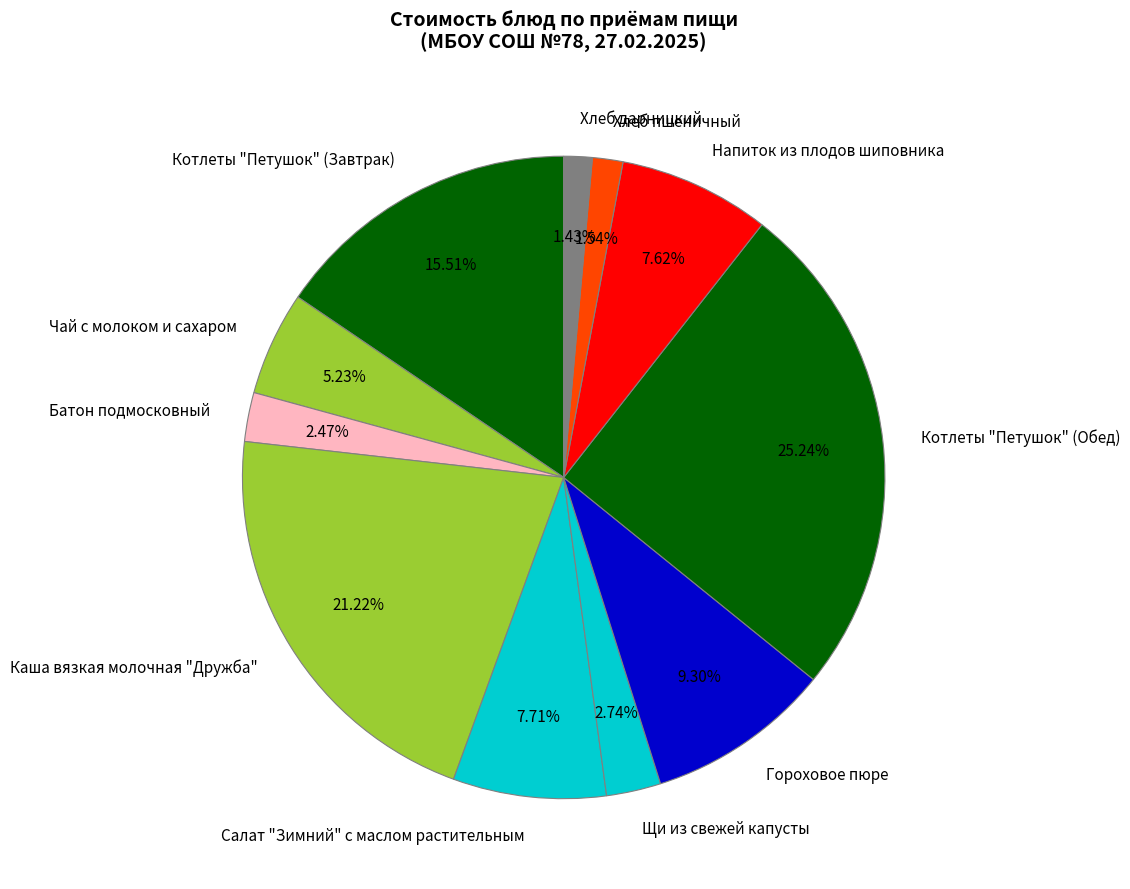

Between Салат "Зимний" с маслом растительным and Чай с молоком и сахаром, which is larger?

Салат "Зимний" с маслом растительным